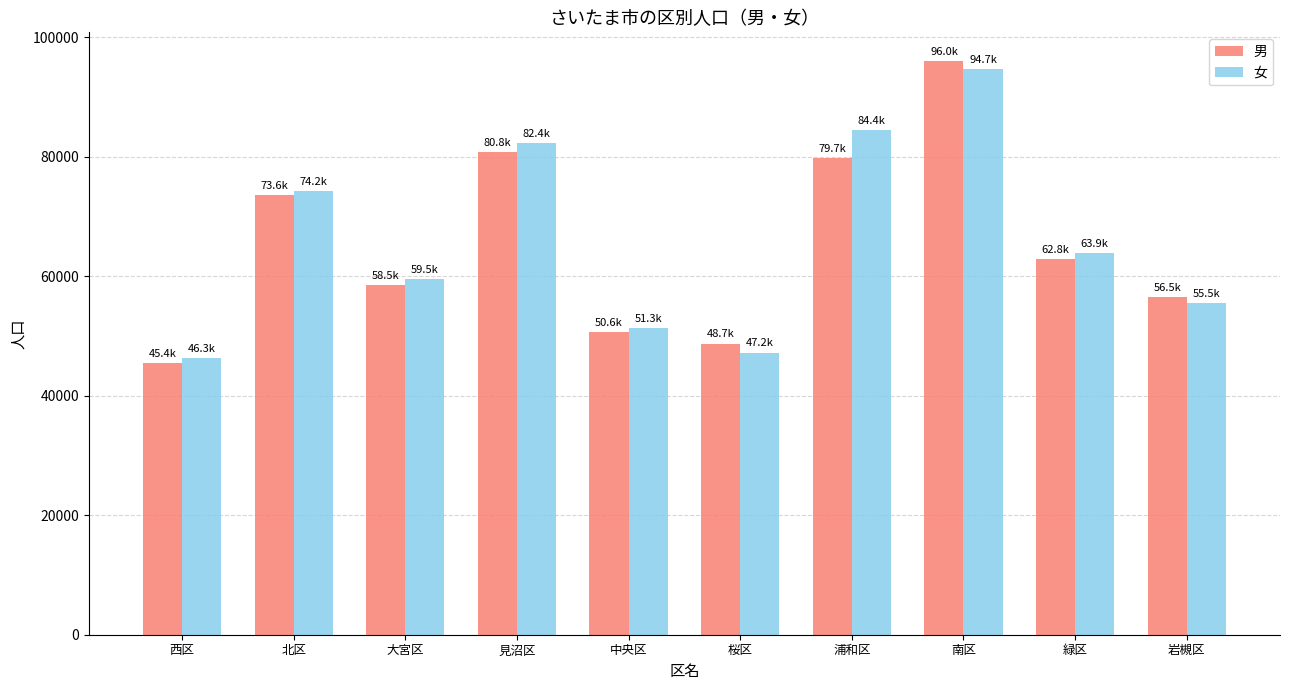

The value of 女 at 北区 is 74222. True or false?

True